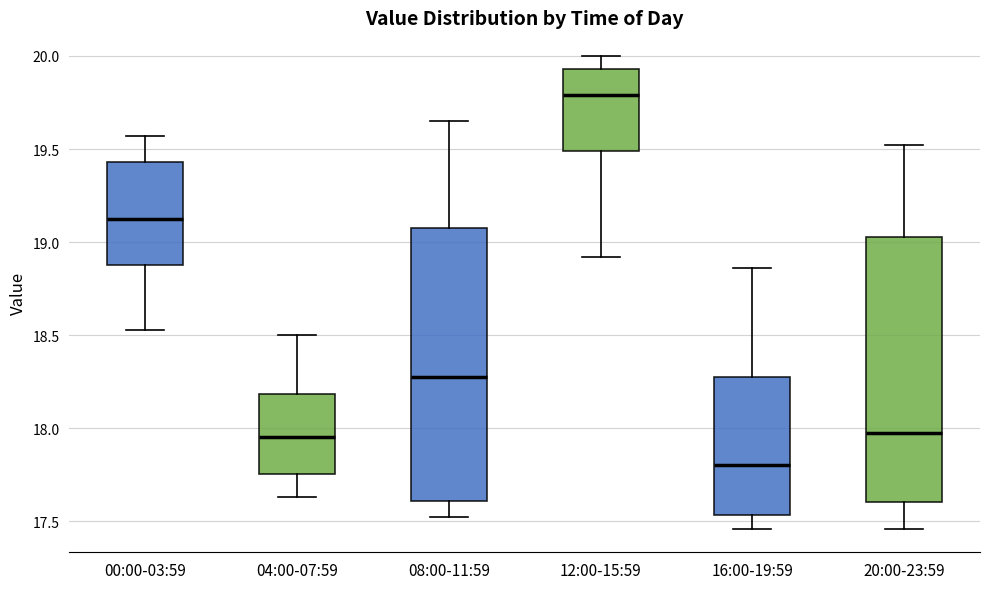

Reading left to right, read every box against the y-axis: the position of its median line, the range the box covers, and the ends of its whiskers. The values are not printed on the chart, so give them approximately, as read against the axis.

00:00-03:59: median 19.15, box 18.90 to 19.45, whiskers 18.55 to 19.55
04:00-07:59: median 17.95, box 17.75 to 18.20, whiskers 17.65 to 18.50
08:00-11:59: median 18.30, box 17.60 to 19.10, whiskers 17.50 to 19.65
12:00-15:59: median 19.80, box 19.50 to 19.95, whiskers 18.90 to 20.00
16:00-19:59: median 17.80, box 17.55 to 18.30, whiskers 17.45 to 18.85
20:00-23:59: median 18.00, box 17.60 to 19.05, whiskers 17.45 to 19.50